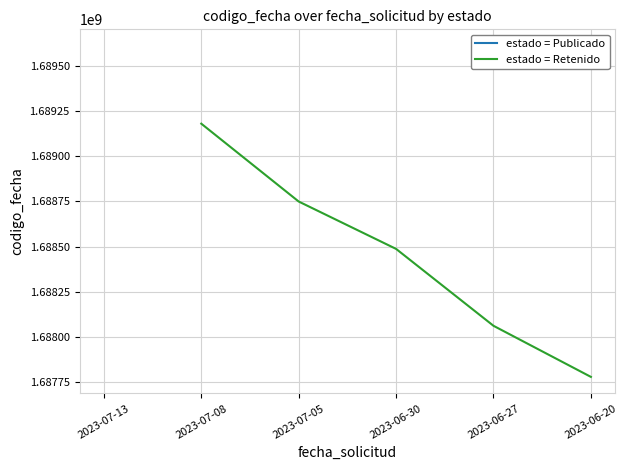

Does the chart have visible grid lines?

Yes